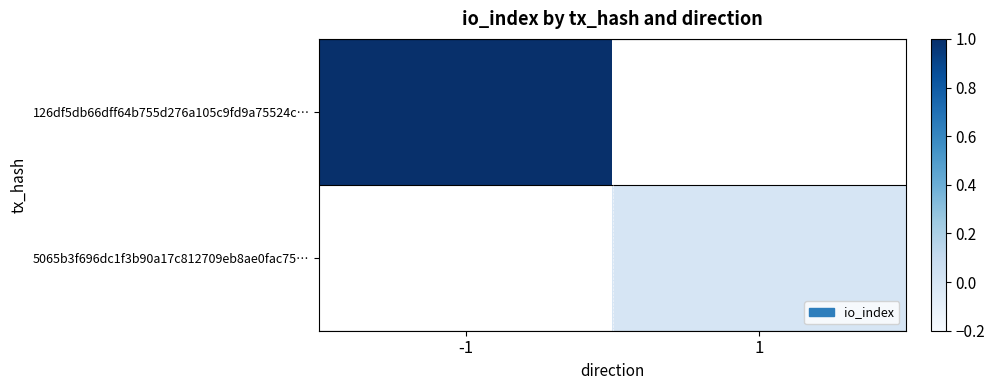

List the series in order of their peak value, highest first.

126df5db66dff64b755d276a105c9fd9a75524c…, 5065b3f696dc1f3b90a17c812709eb8ae0fac75…